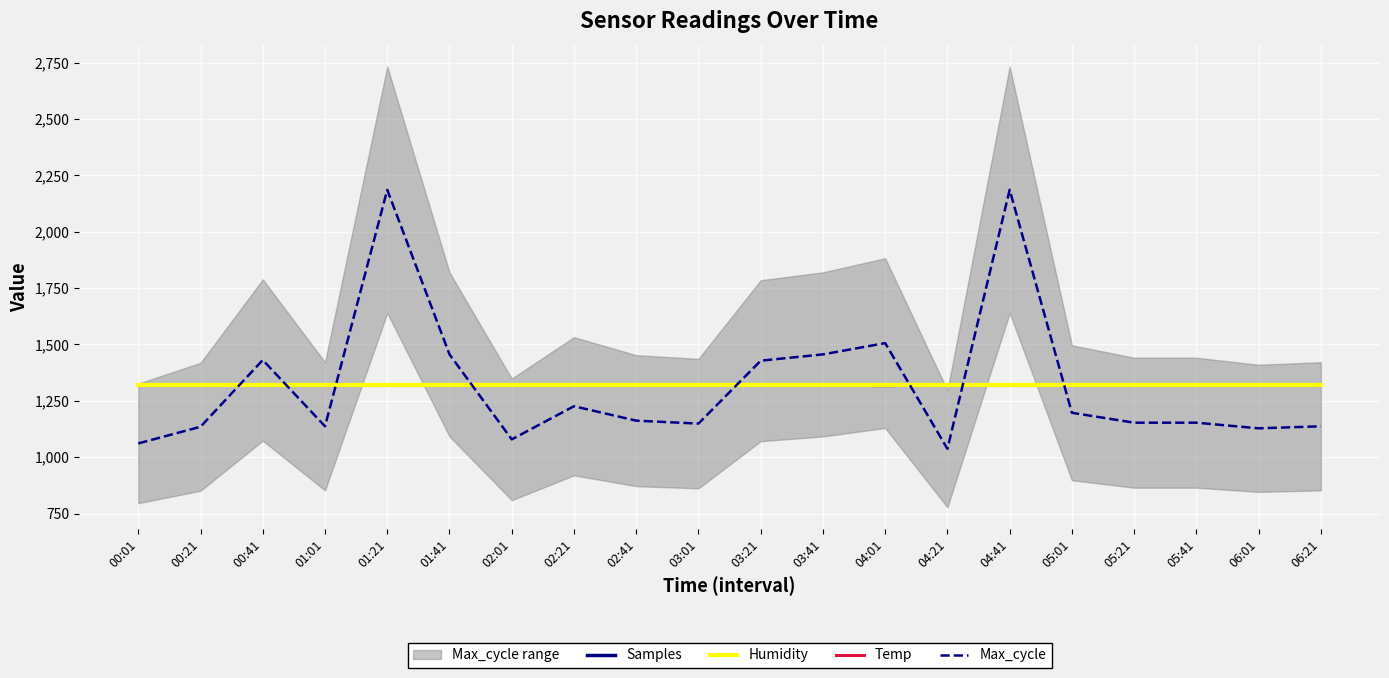

How many interior local valleys does the Max_cycle series have?

5